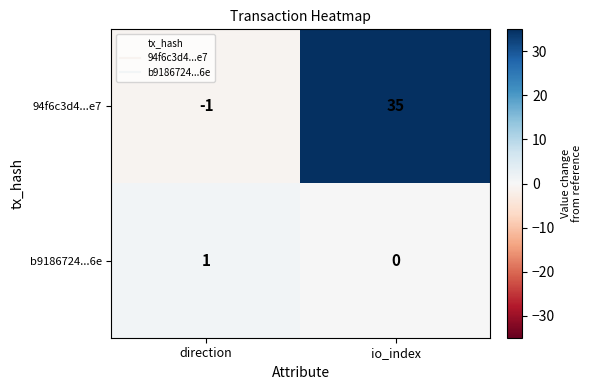

List the series in order of their peak value, lowest first.

b9186724...6e, 94f6c3d4...e7